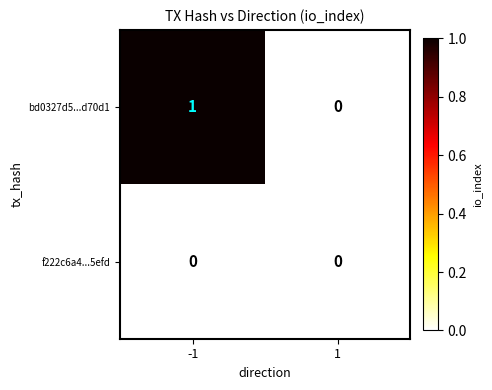

Reading left to right, list all the values displayed in this chart.

bd0327d5...d70d1: 1	0
f222c6a4...5efd: 0	0